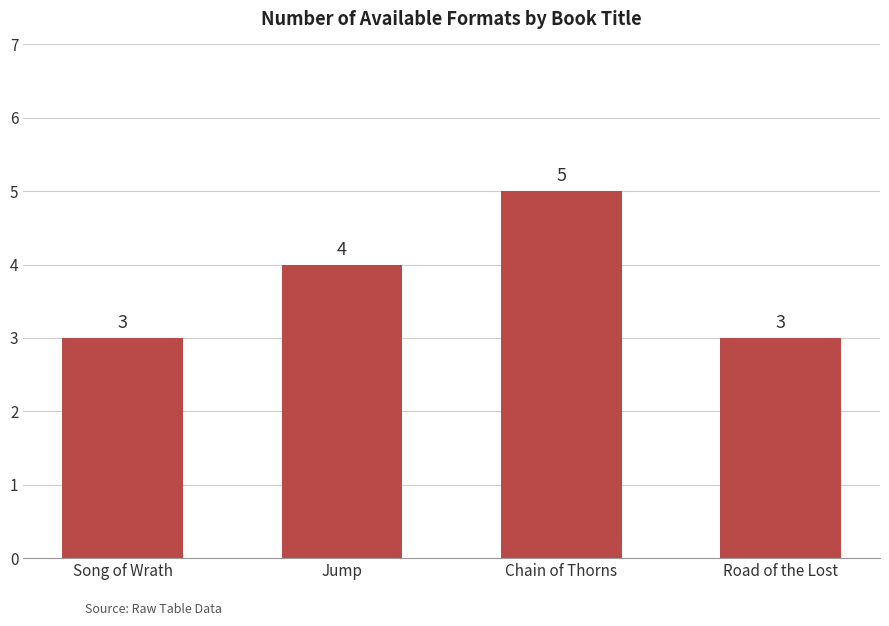

What position from the right is Song of Wrath?

4